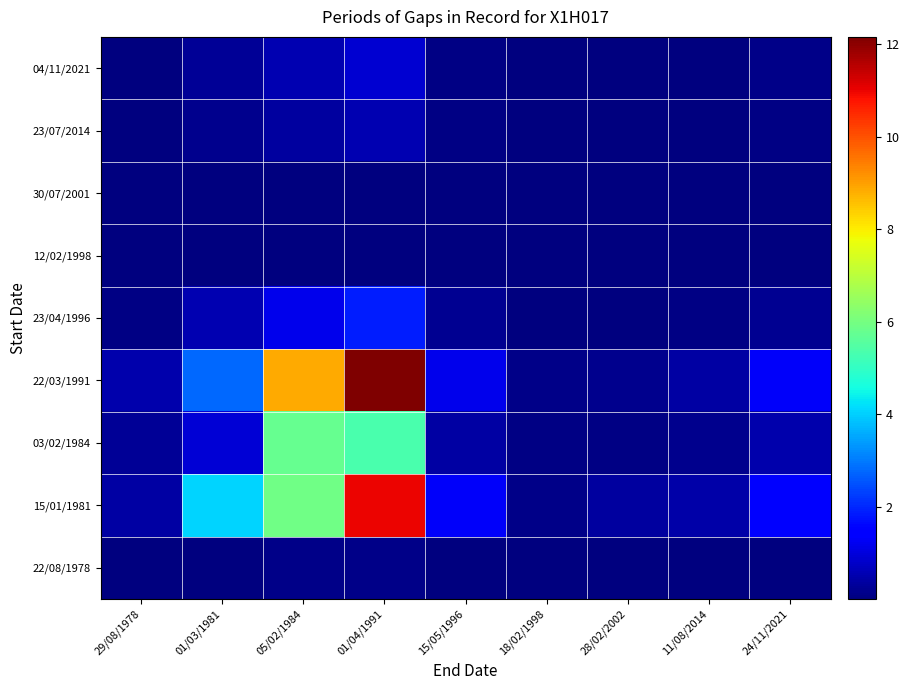

At which category is the sum across all series the highest?

01/04/1991